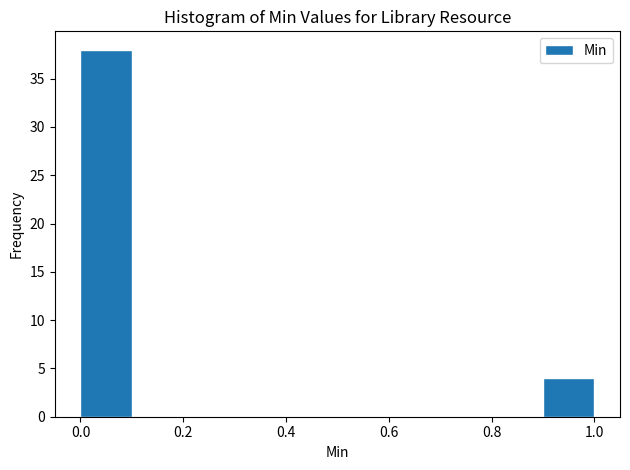

What is the height of the bar covering 0.0 to 0.1 on the x-axis? The values are not printed on the chart, so give them approximately, as read against the axis.

38